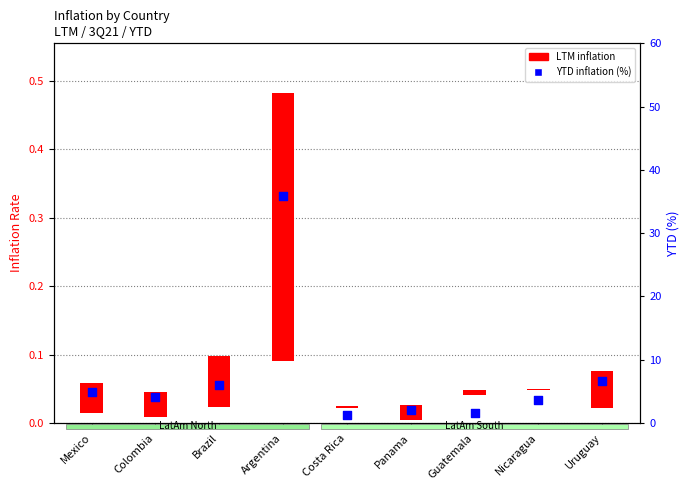

What is the change in value from Mexico to Argentina?

+31.1